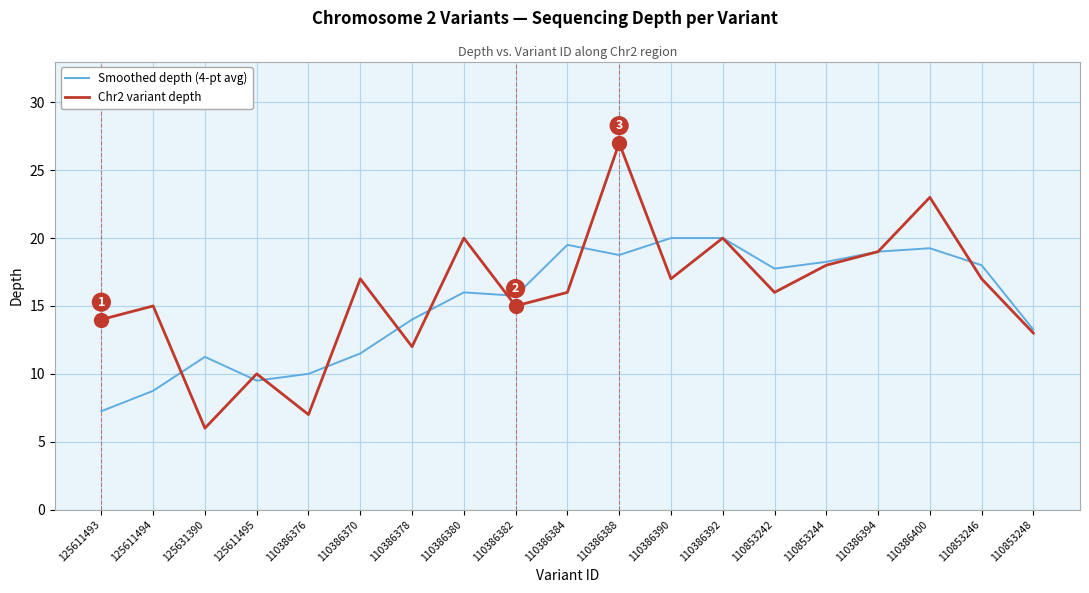

Between 125611495 and 110386378, which series saw the biggest shift?

Smoothed depth (4-pt avg)